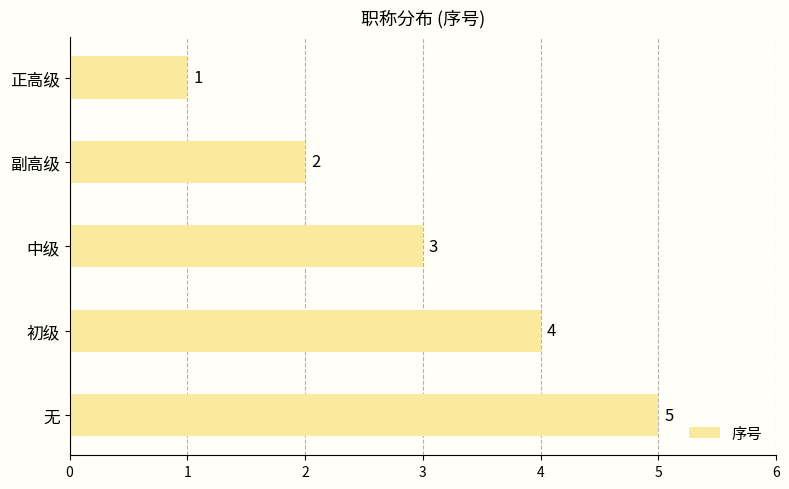

At which label is the value closest to 3?

中级